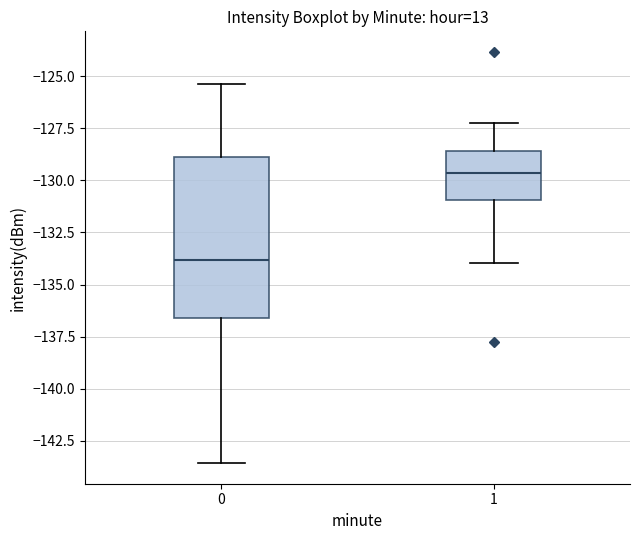

Which box has the lowest median line?

0